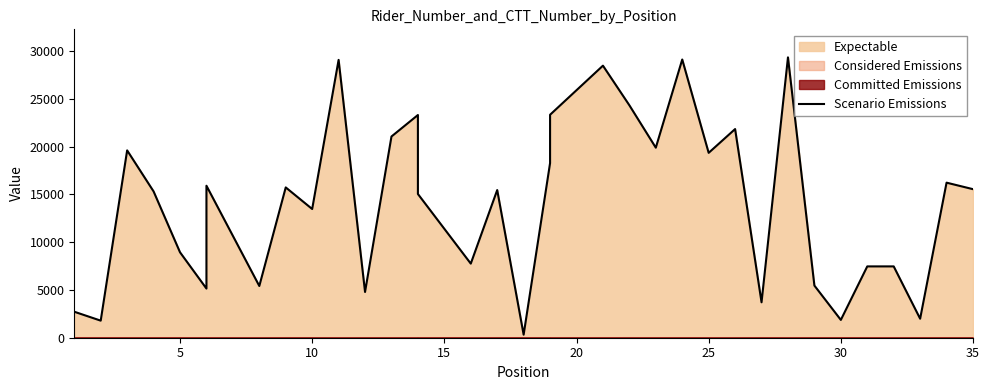

How many distinct data groups are displayed?

1